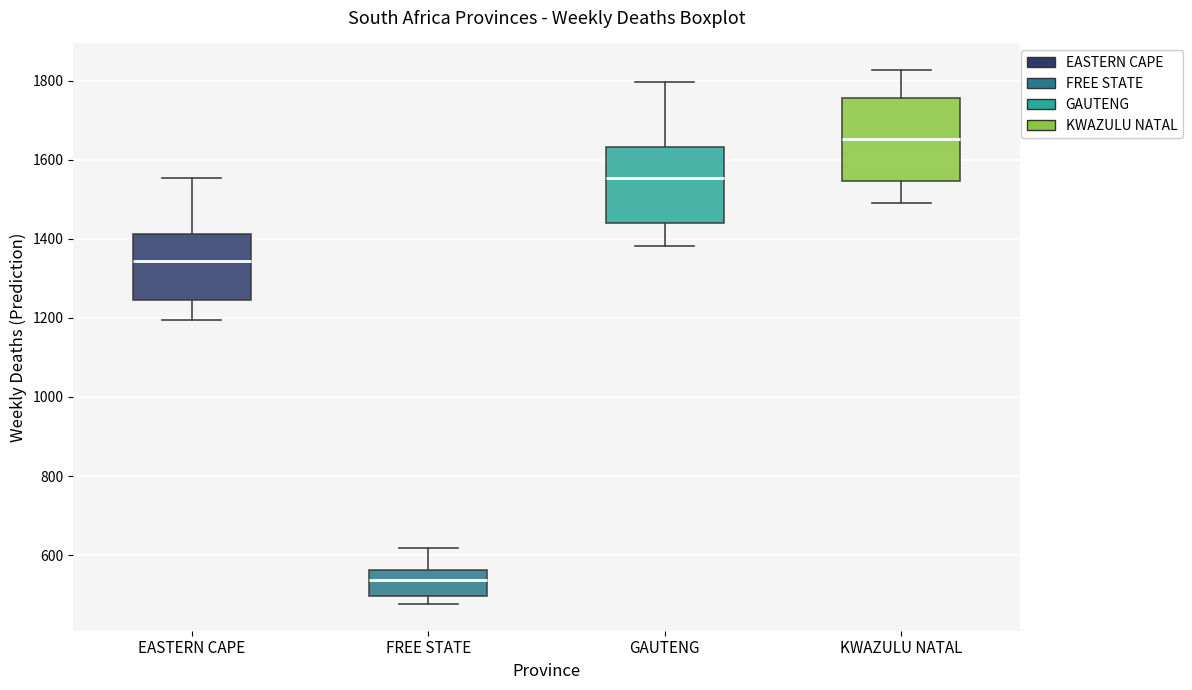

Reading left to right, transcribe this box plot: for each box, give where its median line is, the range the box spans, and where its two whiskers end, as read against the y-axis. The values are not printed on the chart, so give them approximately, as read against the axis.

EASTERN CAPE: median 1340, box 1240 to 1420, whiskers 1200 to 1560
FREE STATE: median 540, box 500 to 560, whiskers 480 to 620
GAUTENG: median 1560, box 1440 to 1640, whiskers 1380 to 1800
KWAZULU NATAL: median 1660, box 1540 to 1760, whiskers 1500 to 1820